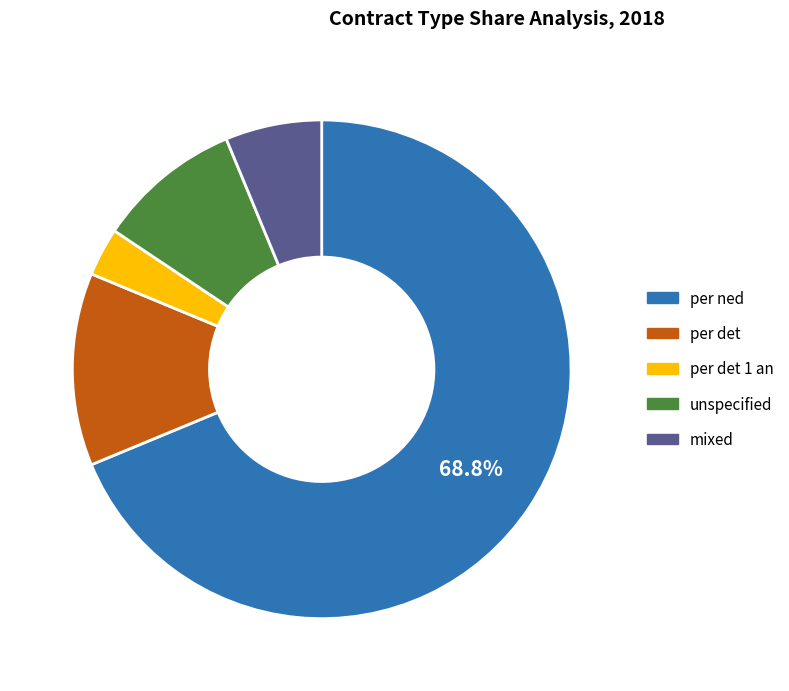

To the nearest percent, what percentage of the pie is per ned?

69%